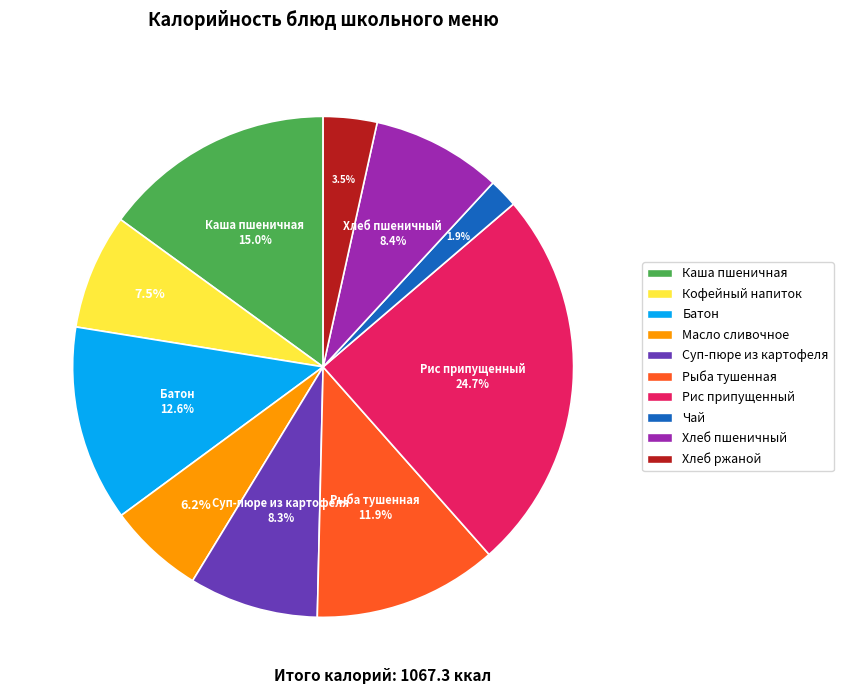

Does any single category account for the majority?

No